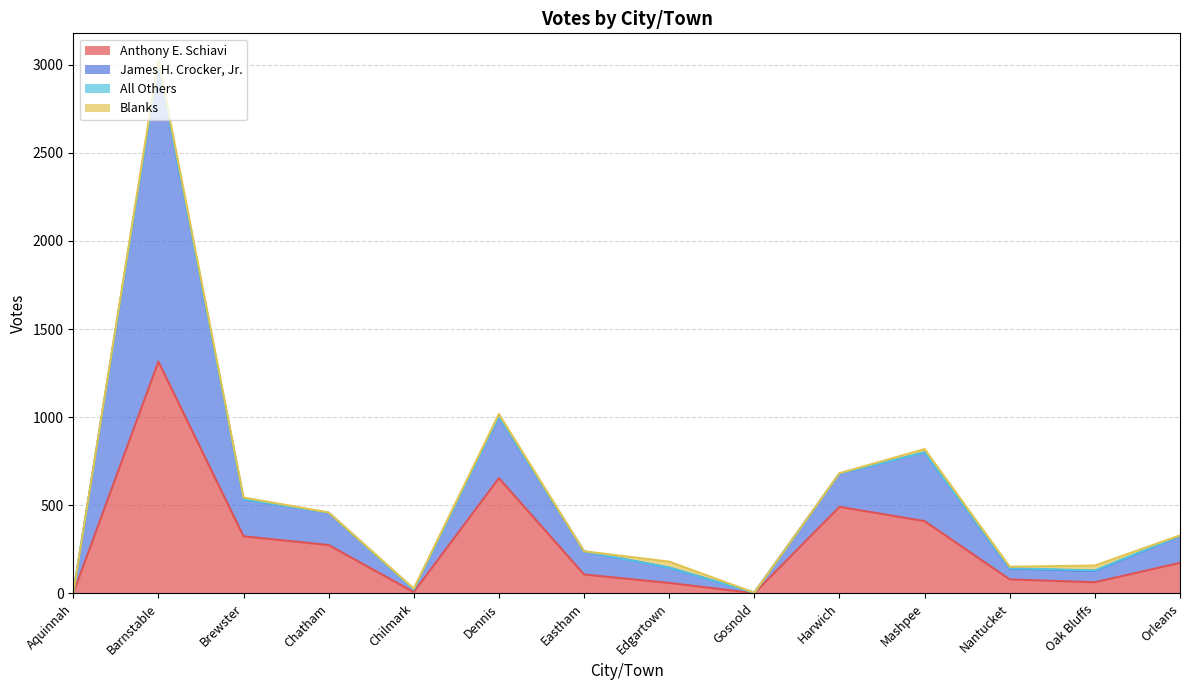

At which label does Anthony E. Schiavi reach its peak?

Barnstable